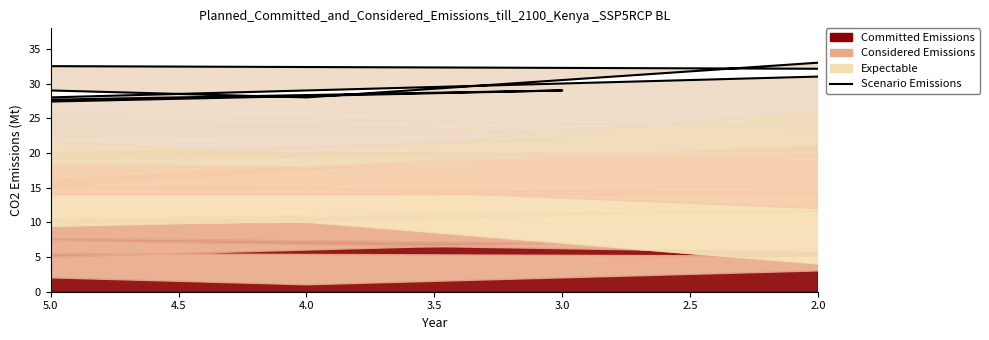

At which label does the data first exceed 31?

2.5